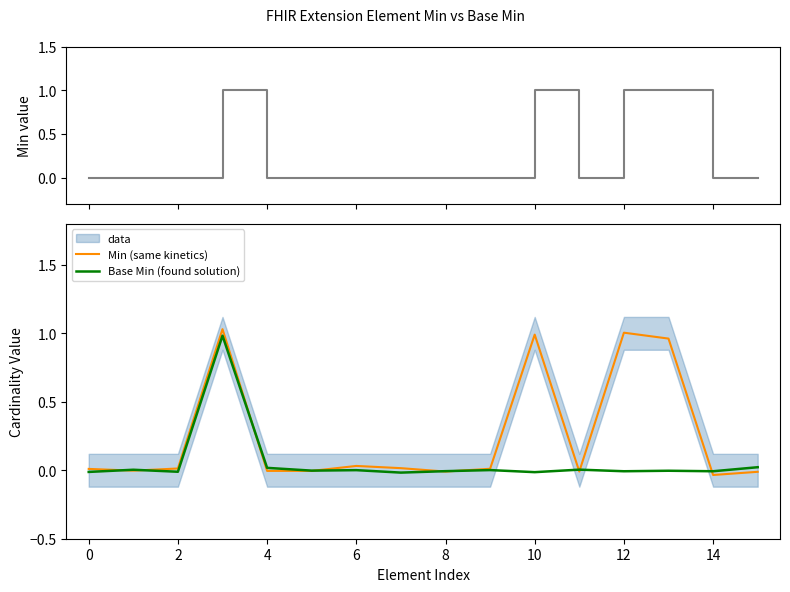

How many interior local valleys does the Min series have?

1